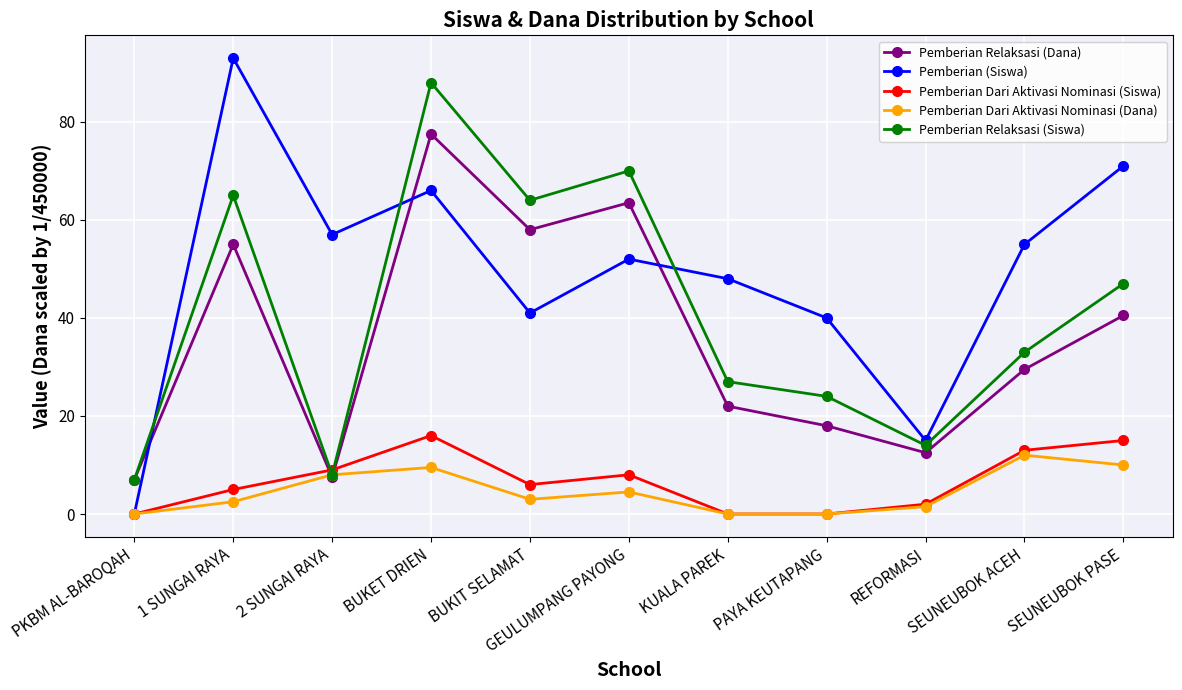

What is the total value across all series at PKBM AL-BAROQAH?

14.0